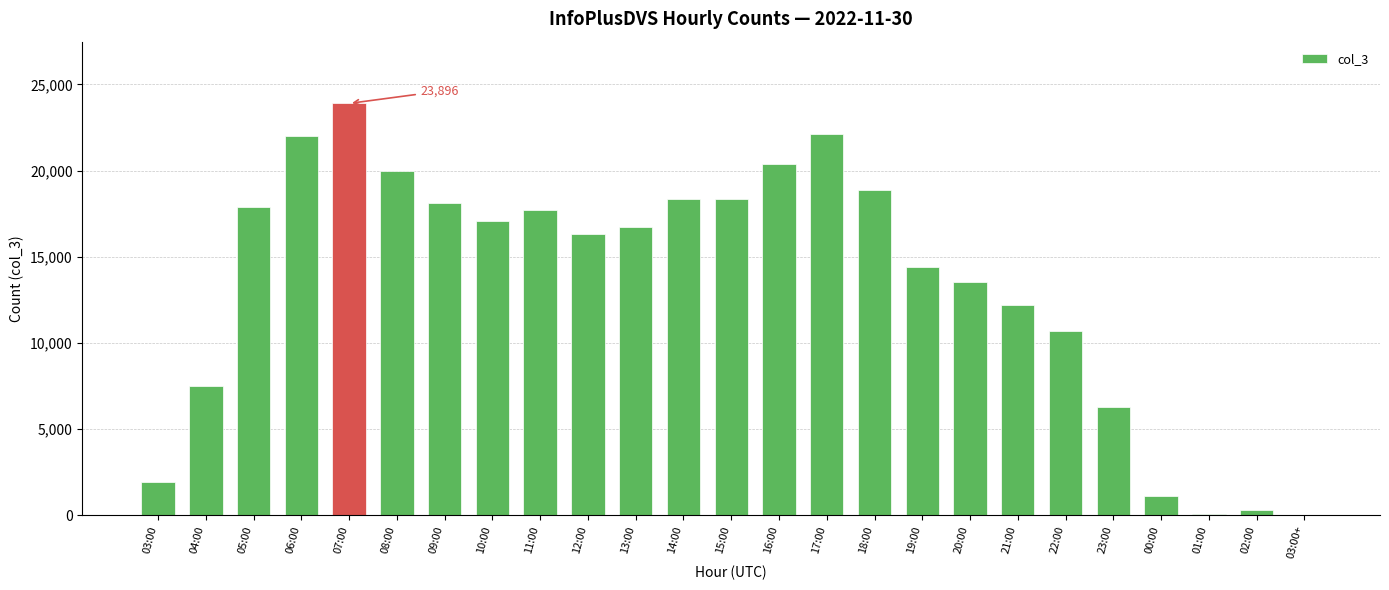

At which category does the chart reach its peak across all series?

07:00